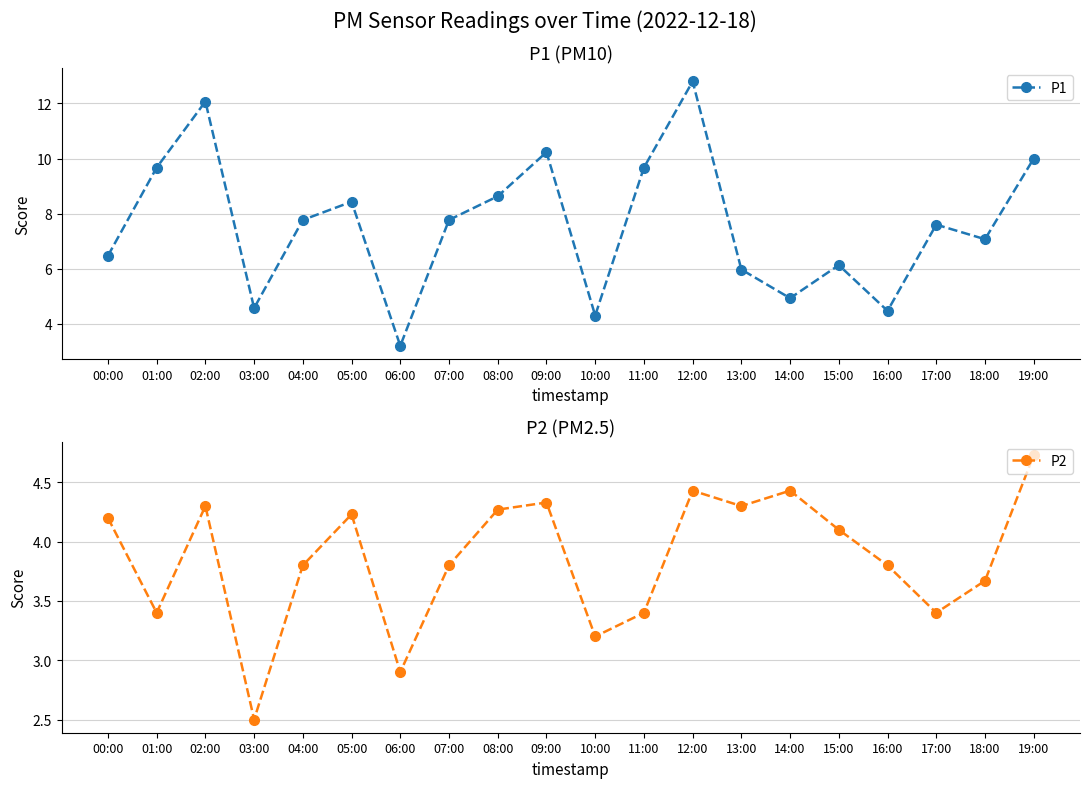

Does the chart have visible grid lines?

Yes